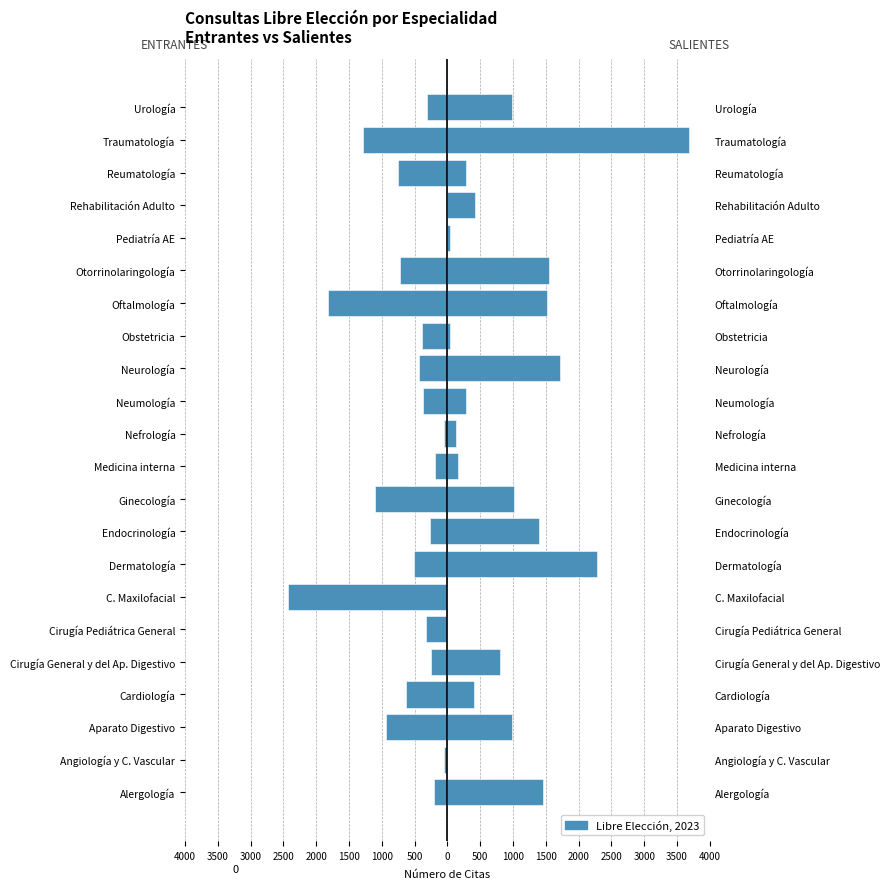

What is the value of the Número citas ENTRANTES Libre Elección bar at the 6th from the left?

-322